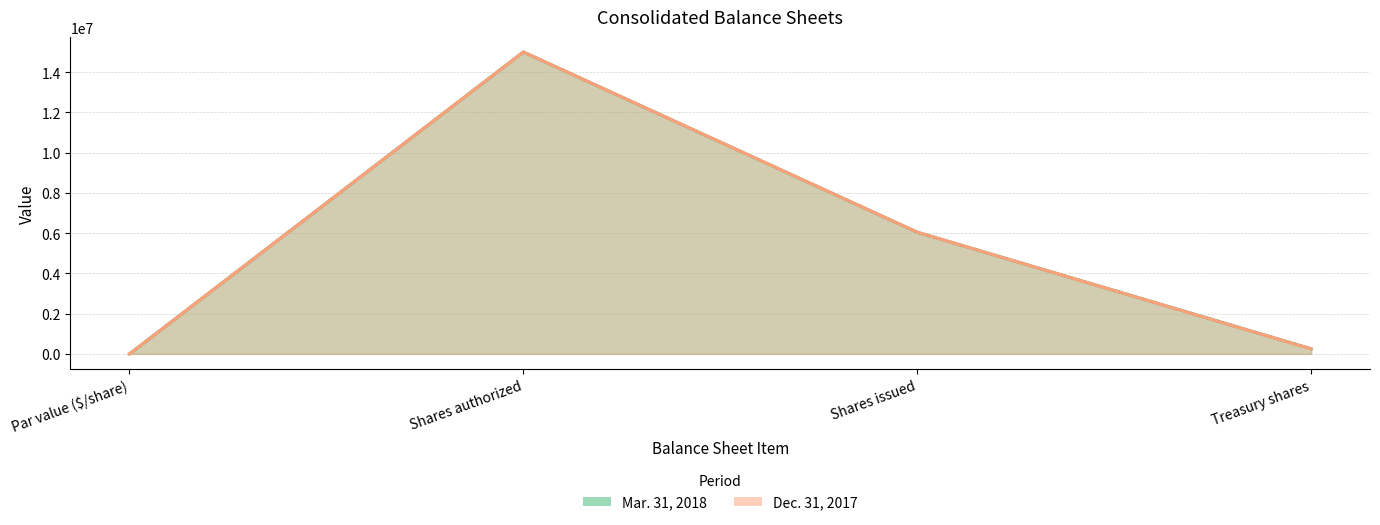

Which category has the highest value across all series?

Shares authorized